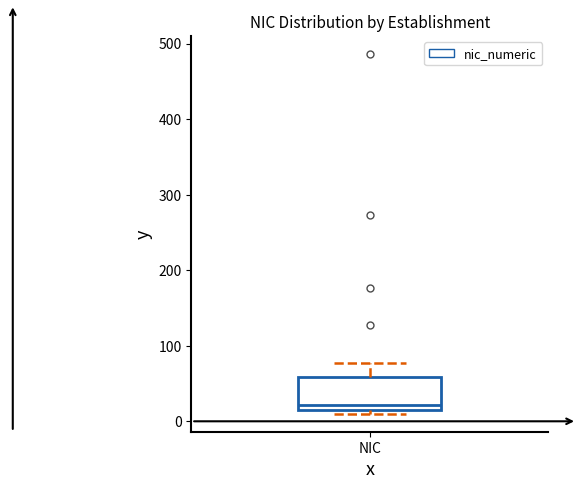

Transcribe this box plot: give where the median line is, the range the box spans, and where the two whiskers end, as read against the y-axis. The values are not printed on the chart, so give them approximately, as read against the axis.

median 20, box 10 to 60, whiskers 10 (just below the box's lower edge) to 80